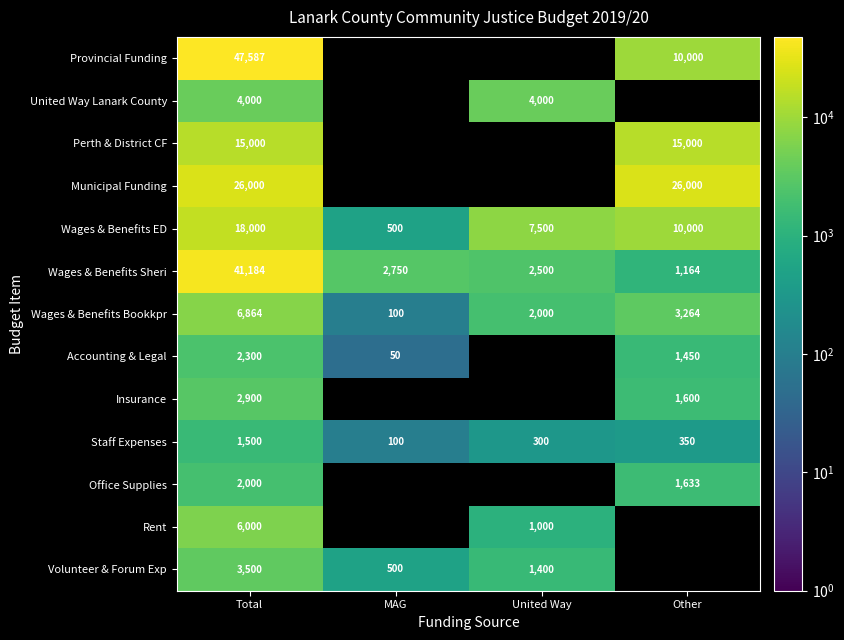

What is the difference between the highest and lowest values at Total?

46087